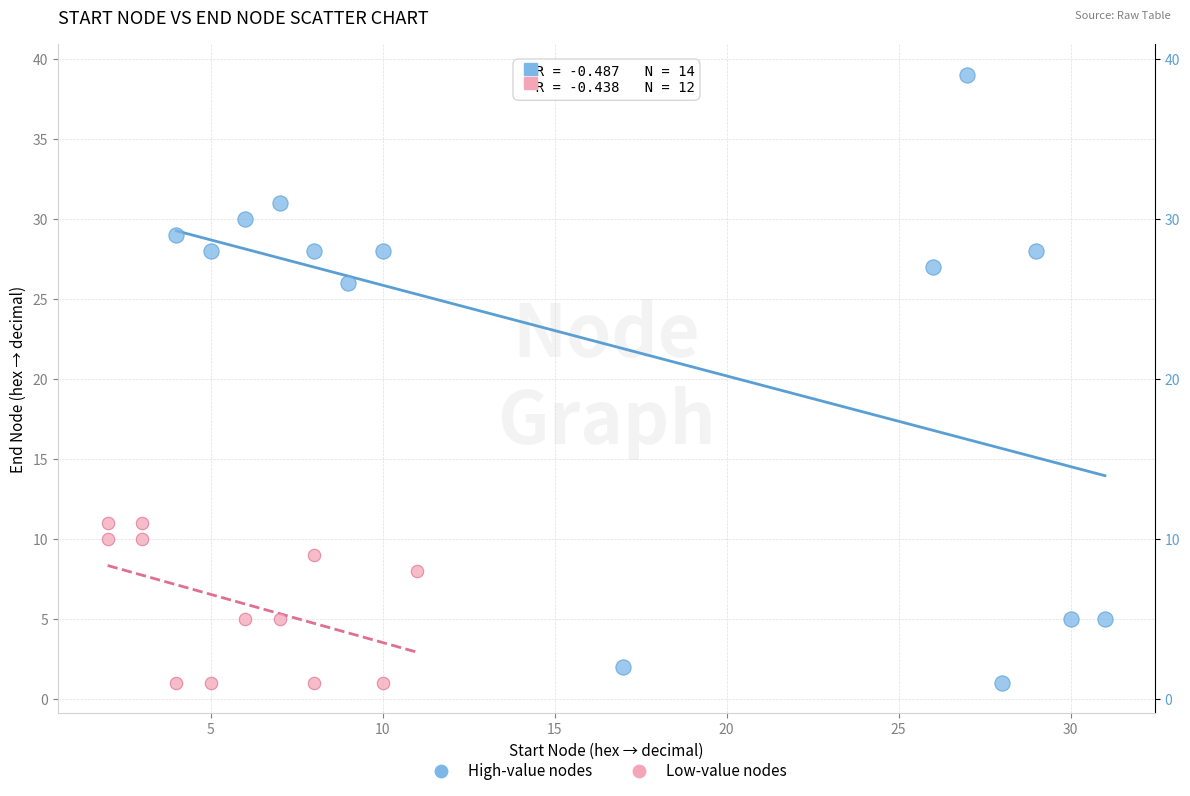

Which series has the largest Y range (max minus min)?

High-value nodes